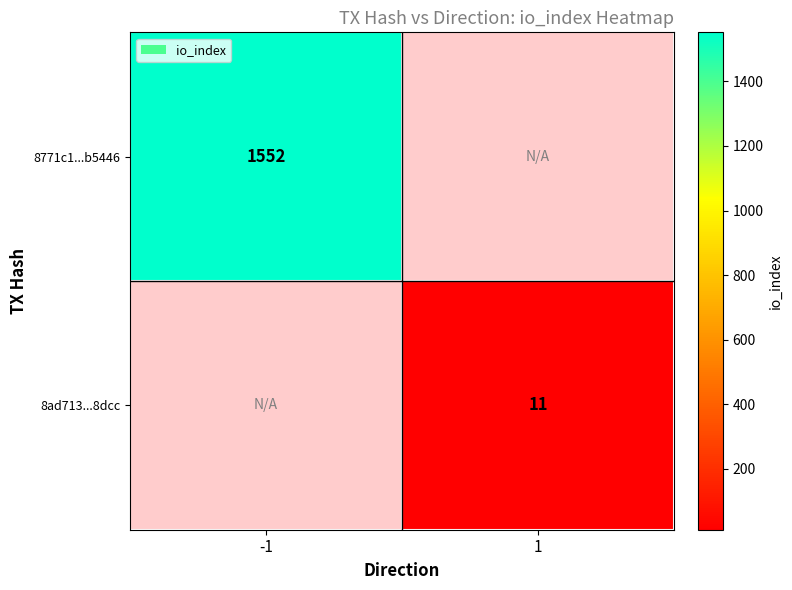

The value of 8ad713...8dcc at 1 is 19. True or false?

False